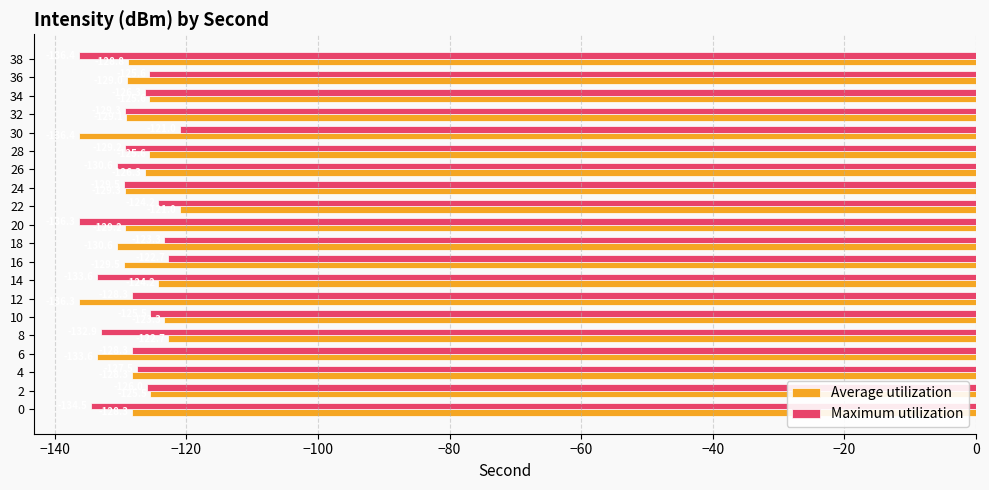

True or false: Maximum utilization has a value of -136.3 at 20.

True